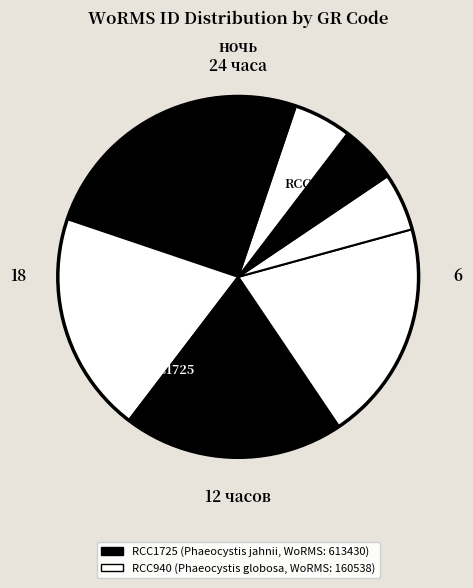

How many slices are in this pie chart?

8